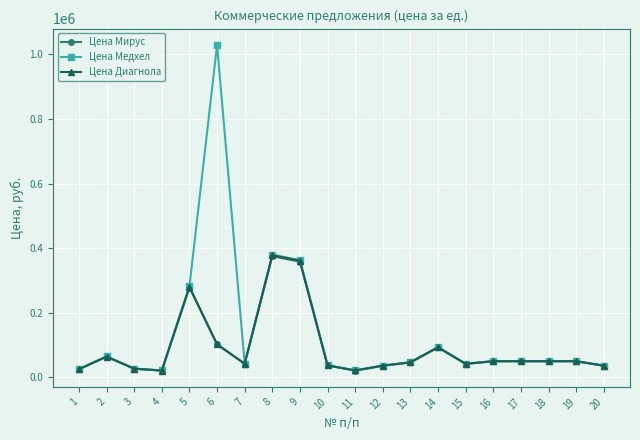

Count the number of categories in the chart.

20